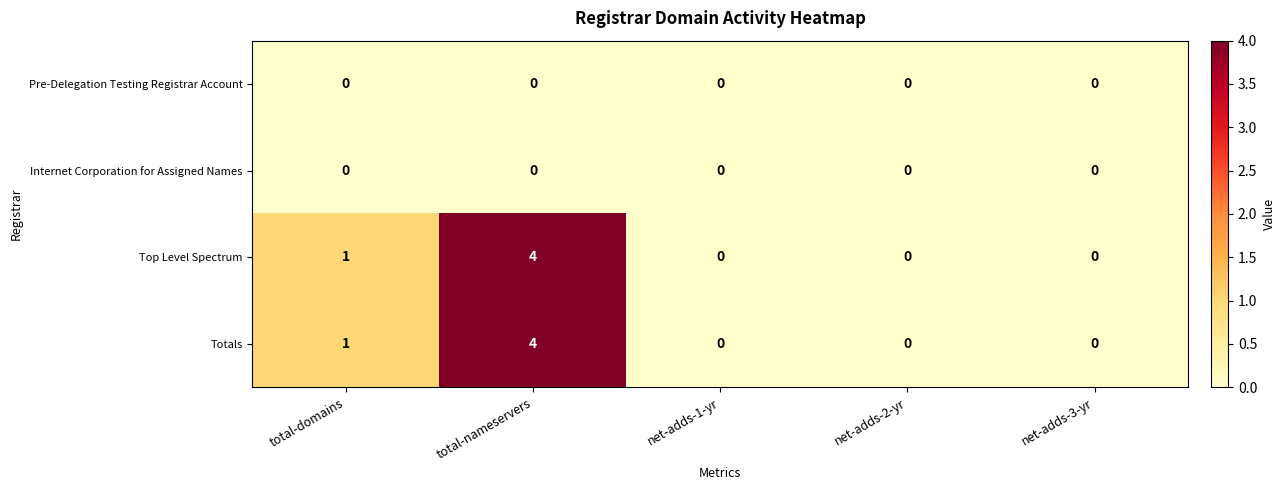

Where is Totals nearest to the value 2?

total-domains